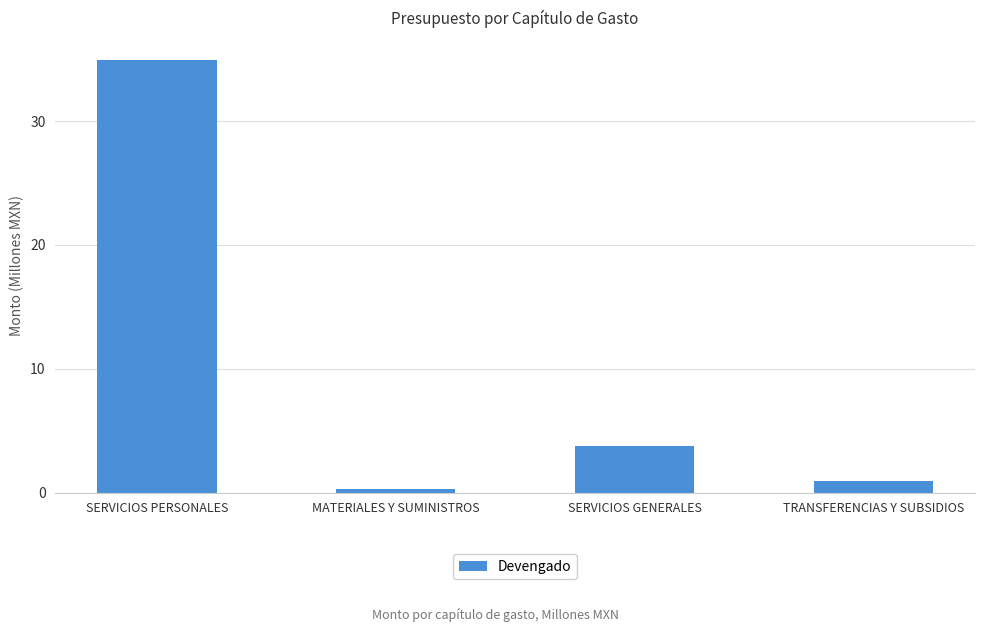

What is the difference between the values at SERVICIOS GENERALES and TRANSFERENCIAS Y SUBSIDIOS?

2.9